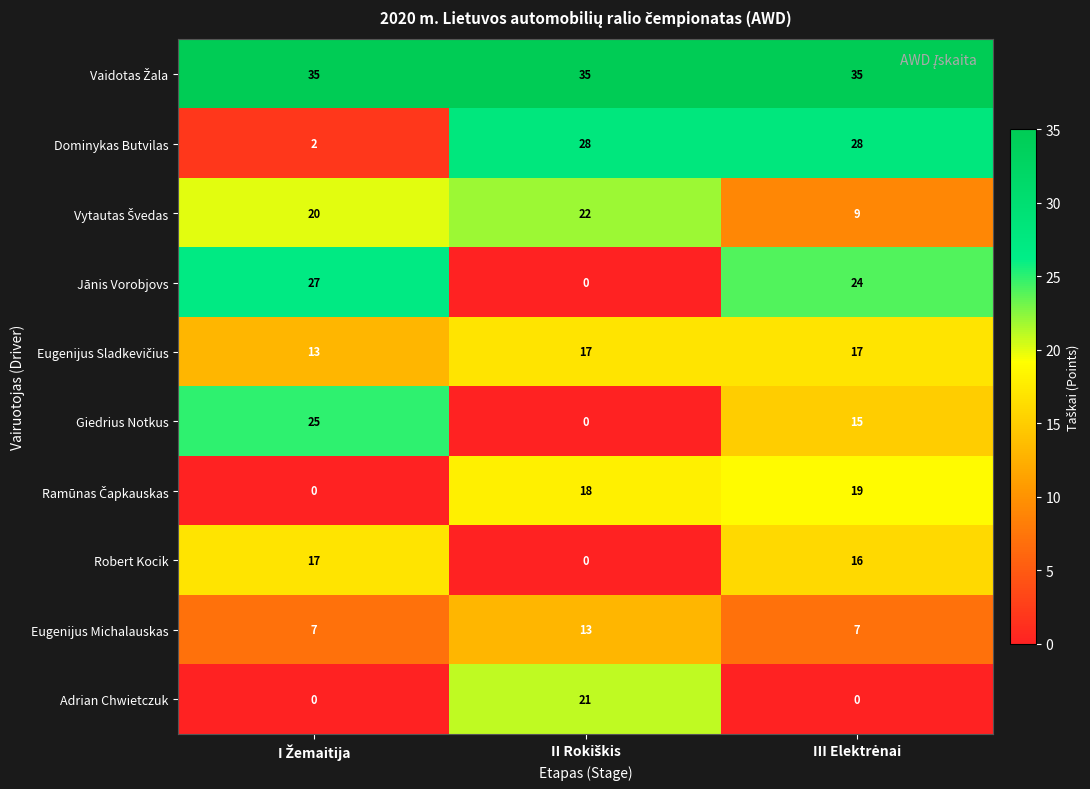

How many Eugenijus Michalauskas values are between 7 and 13?

3